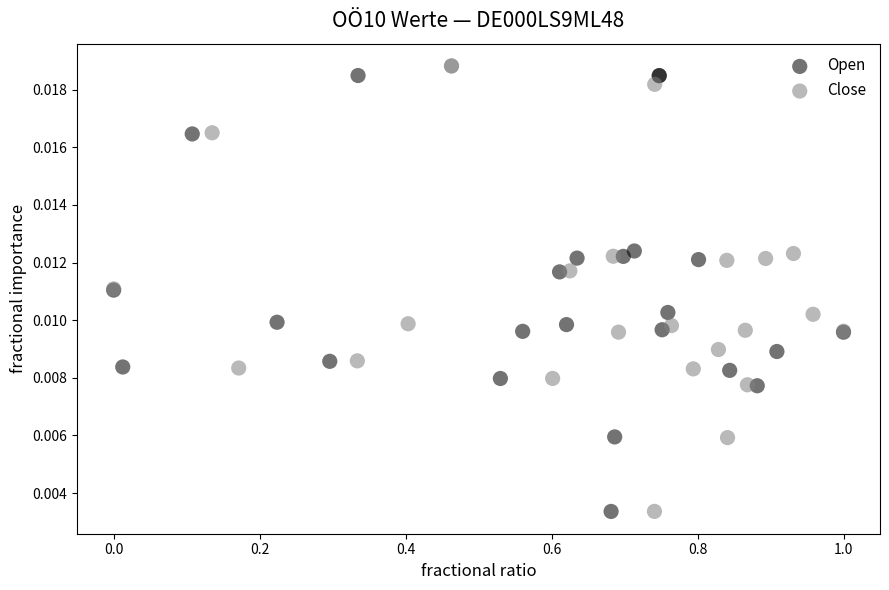

Which series has the largest Y range (max minus min)?

Close